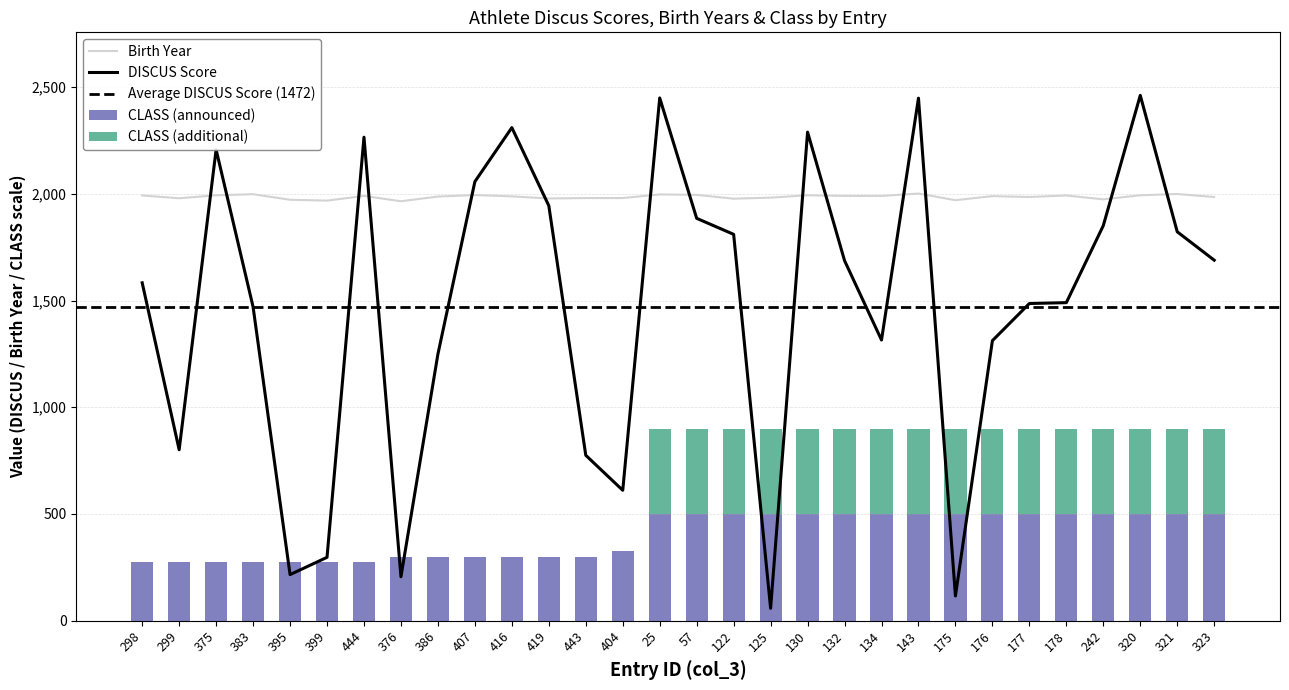

What is the label of the 24th bar from the left?

176